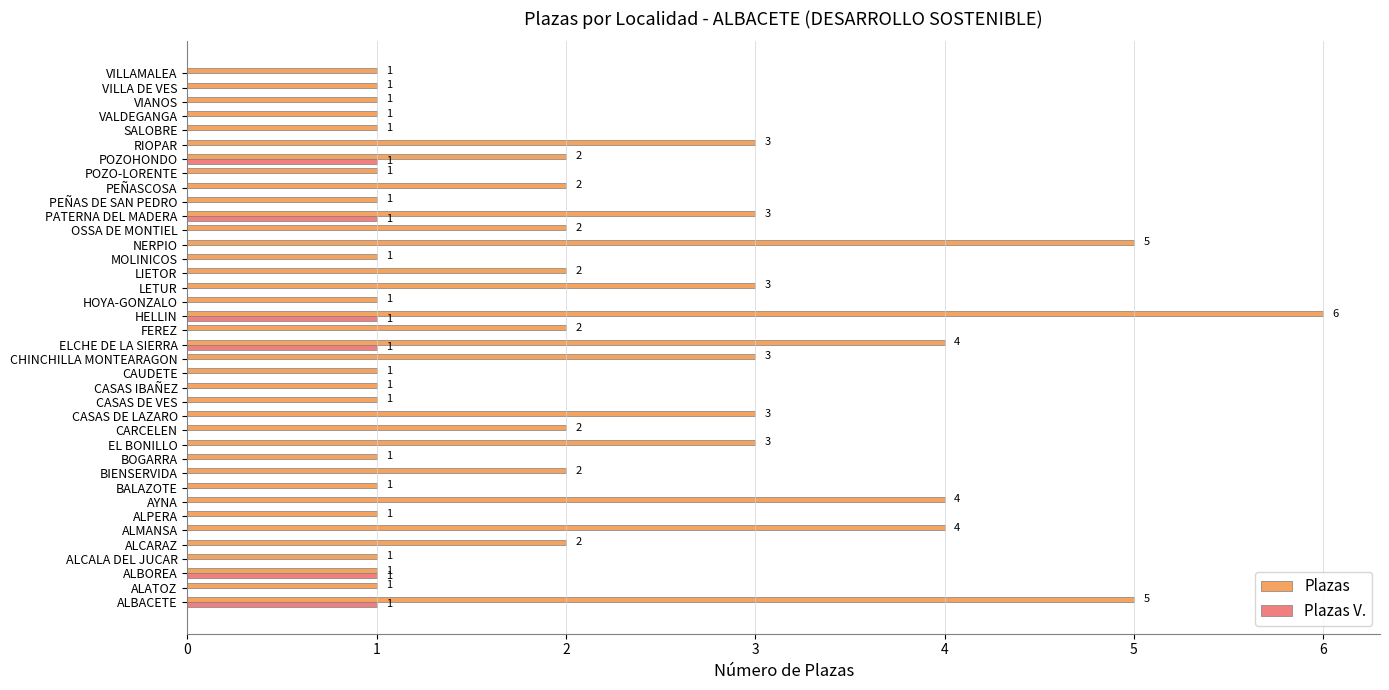

Between AYNA and CHINCHILLA MONTEARAGON, which series saw the biggest shift?

Plazas